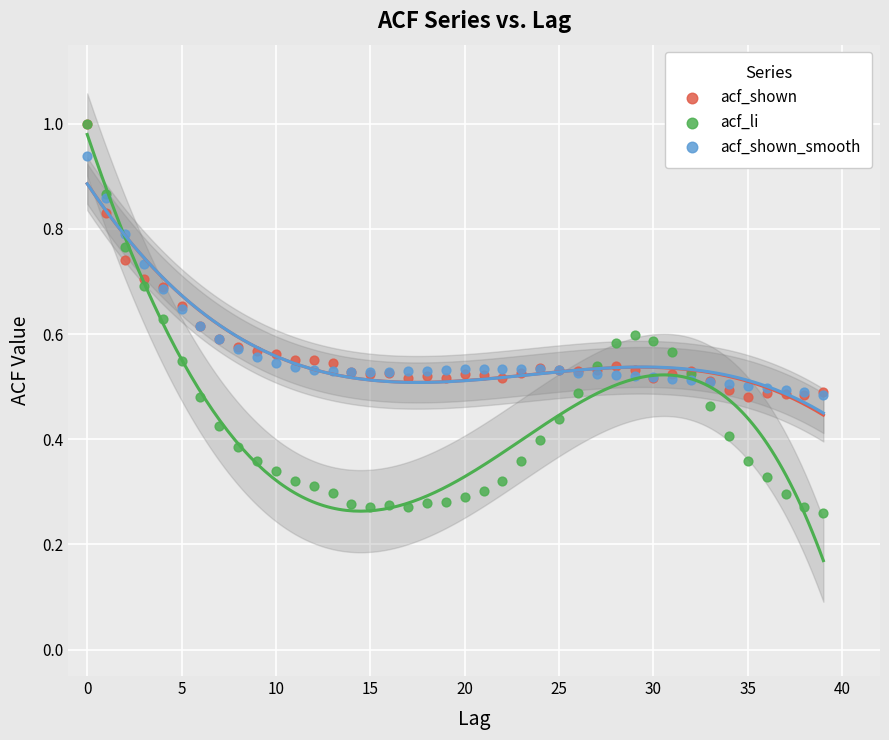

Which series has the widest spread of Y values?

acf_li